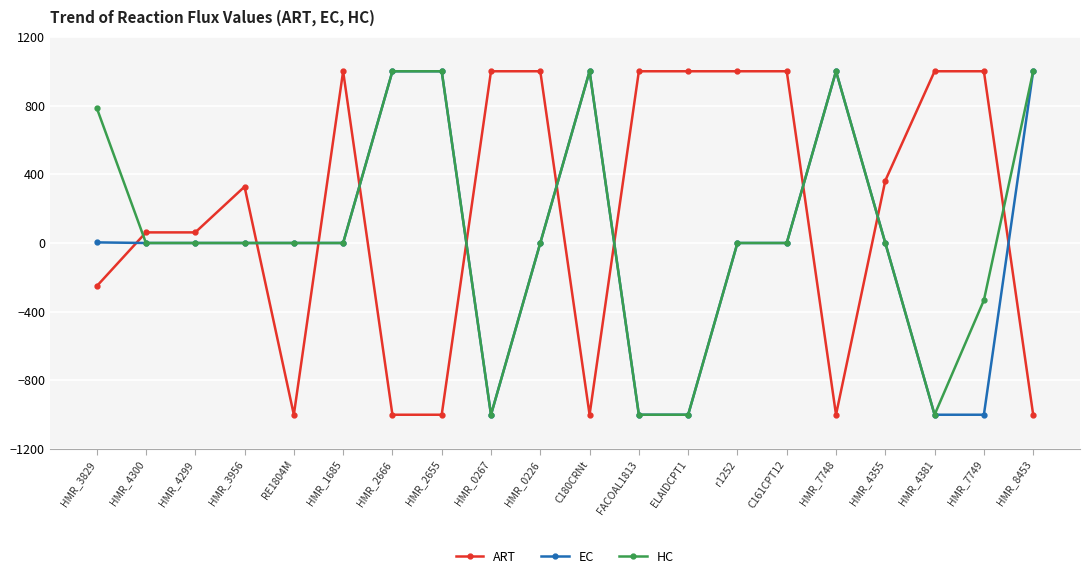

Between HMR_0226 and C180CRNt, which series saw the biggest shift?

ART